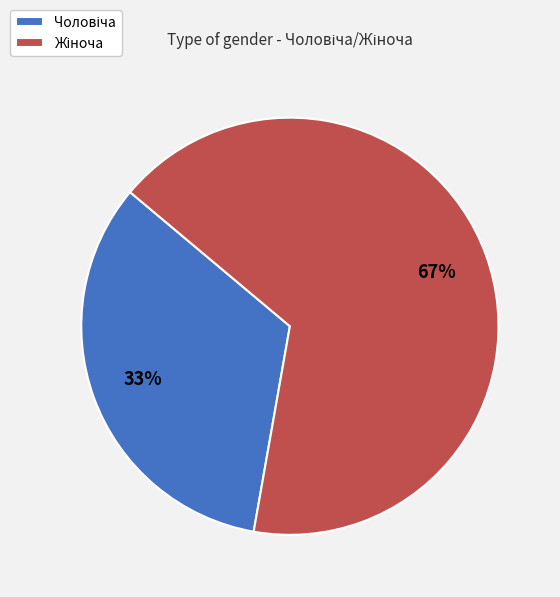

How many slices are in this pie chart?

2